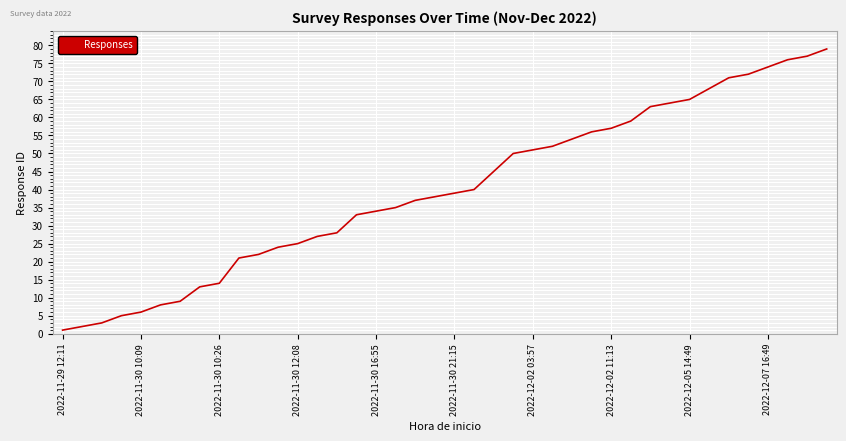

What is the maximum value shown in the chart?

79